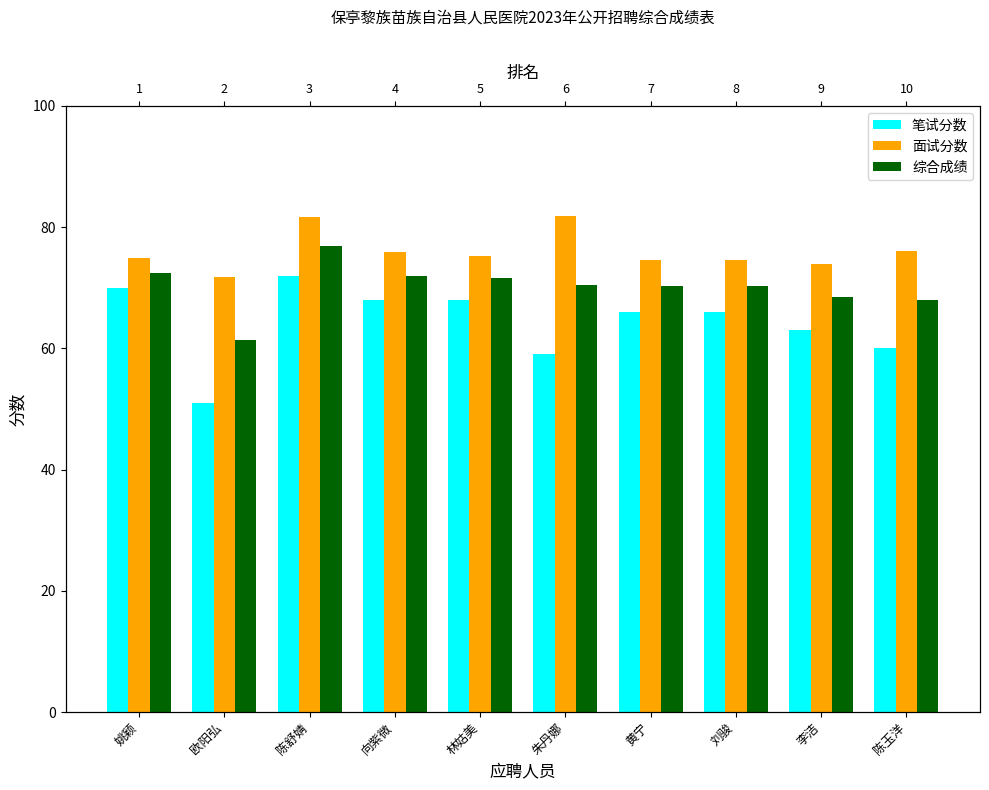

How many bars are there in each group?

3